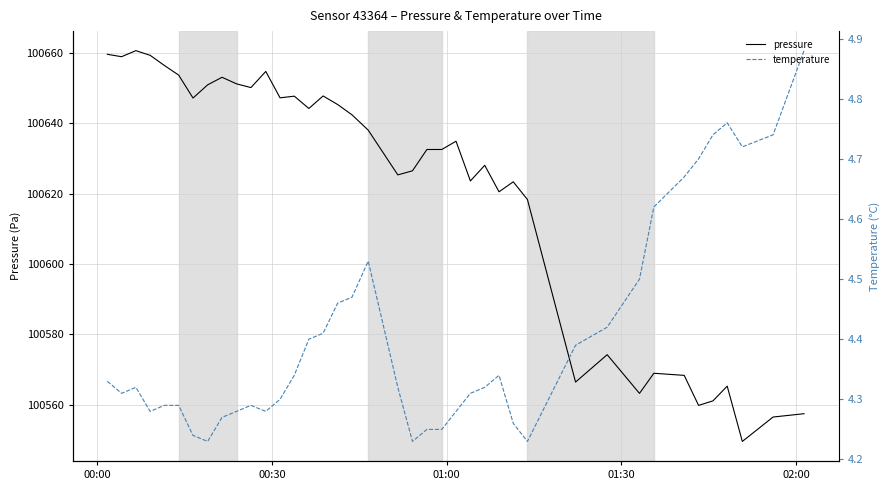

How many lines are shown in the chart?

2